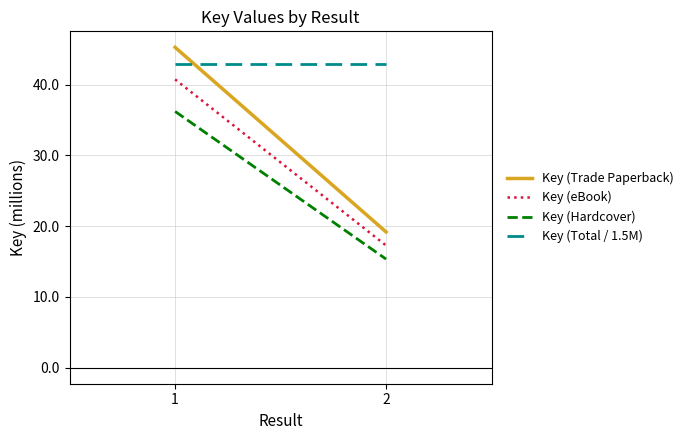

Rank the series by their average value, from highest to lowest.

Key (Total / 1.5M), Key (Trade Paperback), Key (eBook), Key (Hardcover)